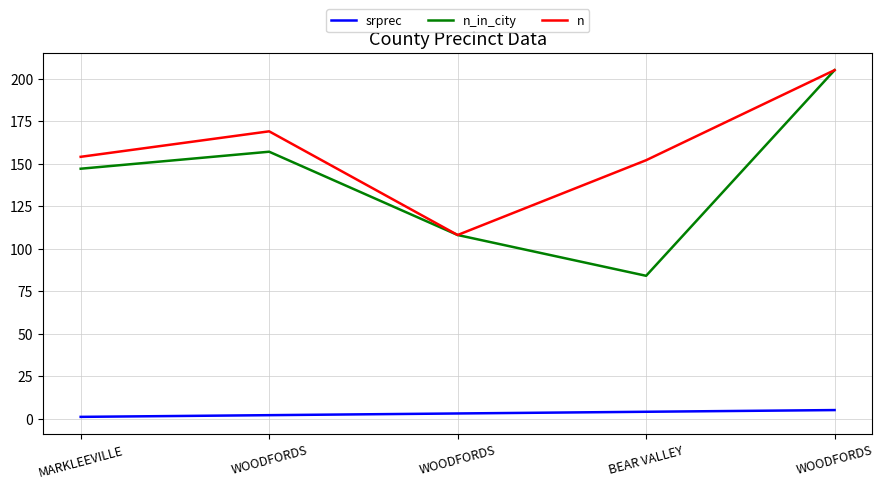

How many lines are shown in the chart?

3